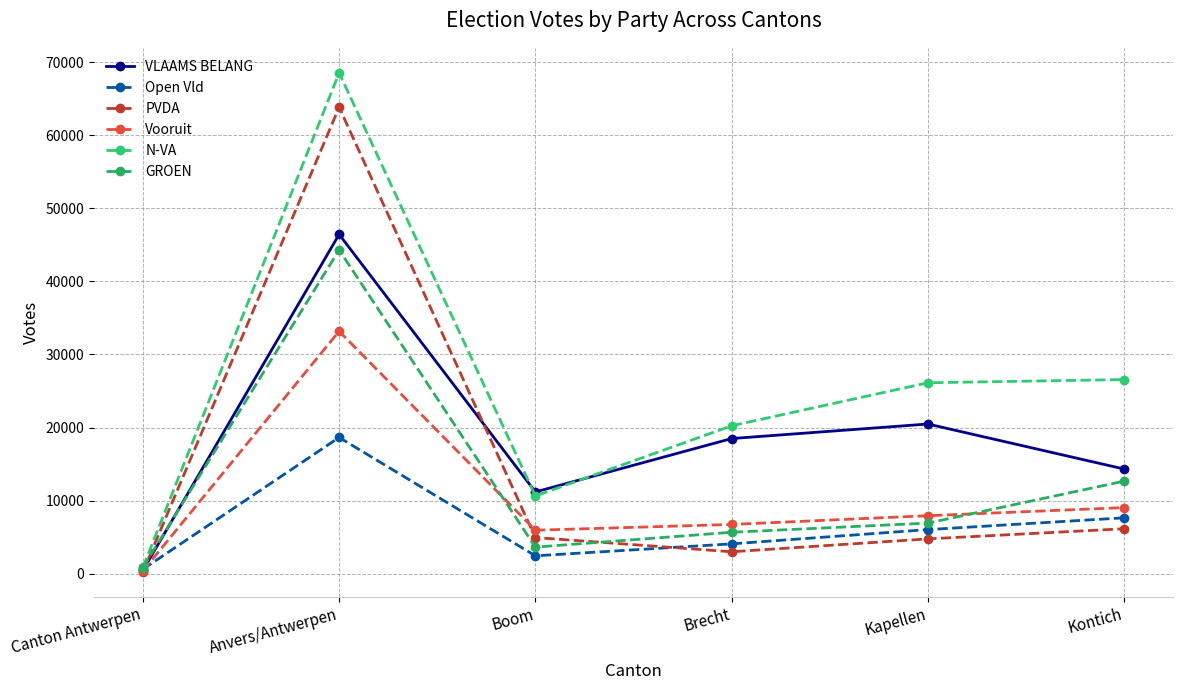

Reading left to right, transcribe all the data shown in this chart.

VLAAMS BELANG: 426	46451	11178	18489	20479	14315
Open Vld: 589	18642	2431	4067	6020	7634
PVDA: 225	63860	4932	2985	4749	6137
Vooruit: 358	33182	5936	6727	7923	9035
N-VA: 837	68577	10629	20236	26127	26567
GROEN: 823	44314	3619	5656	6912	12656